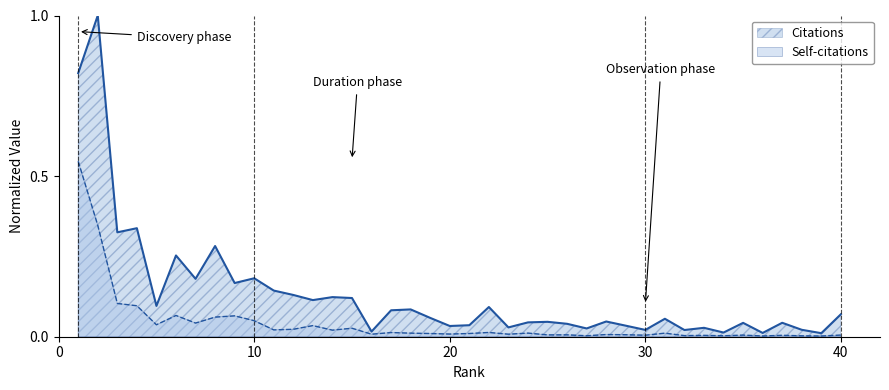

Where is the first local maximum for Citations?

2